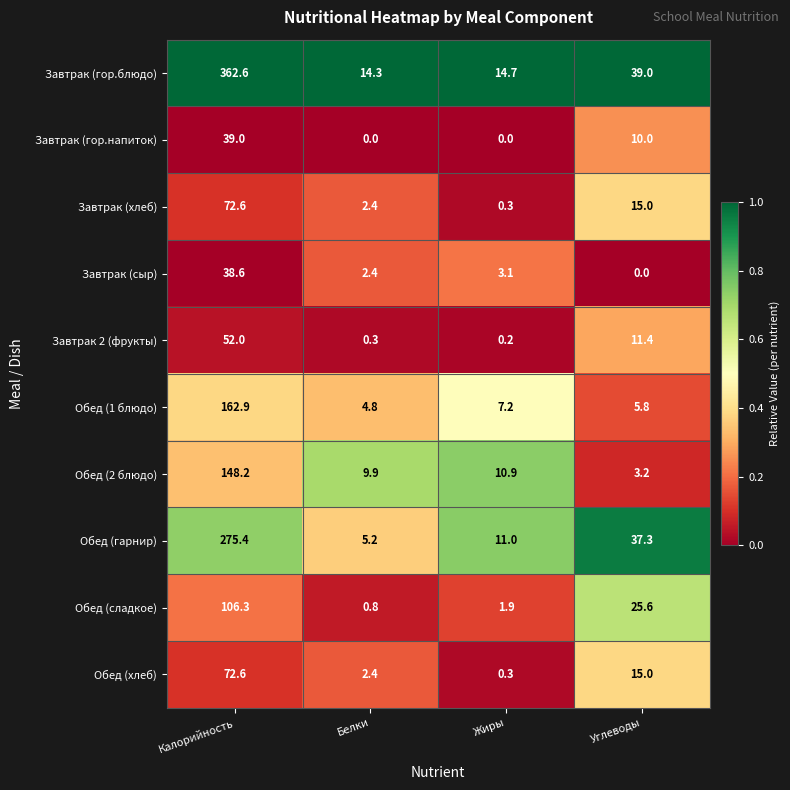

Rank the categories by Завтрак (сыр) value from lowest to highest.

Углеводы, Белки, Жиры, Калорийность